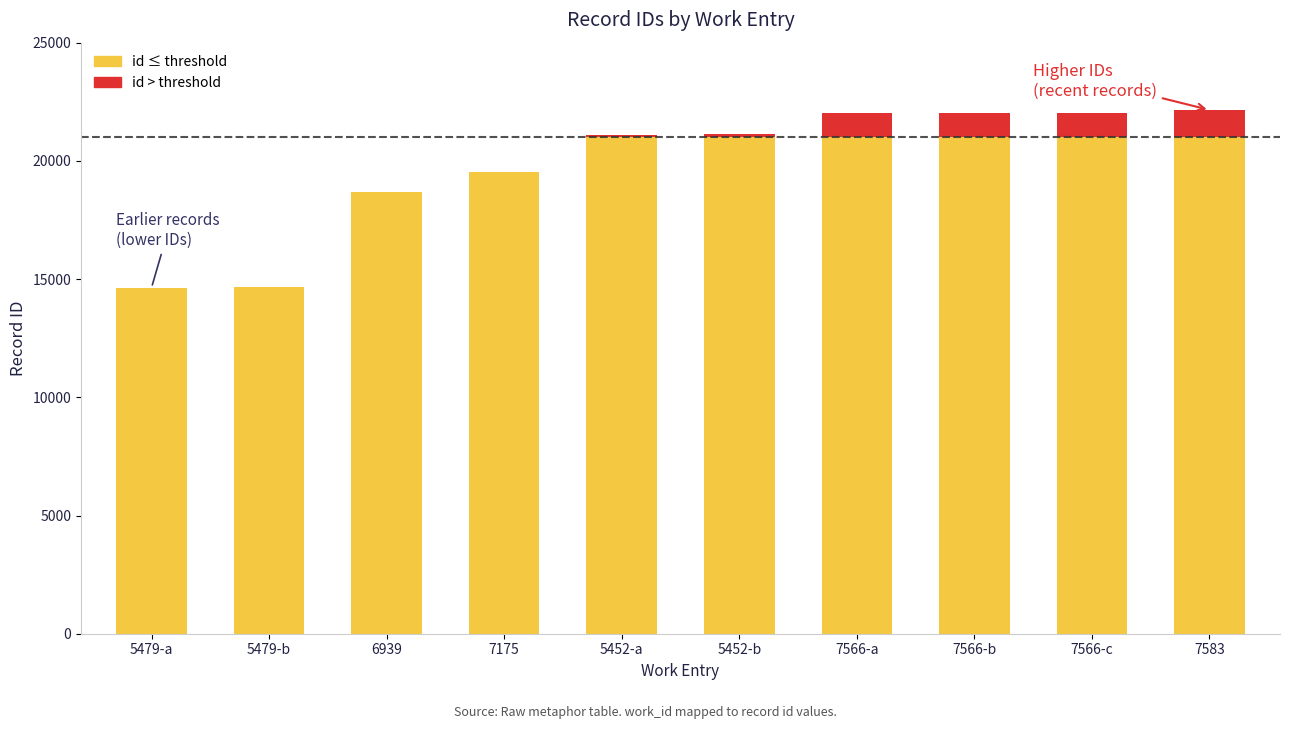

What is the total value across all series at 7566-a?

22039